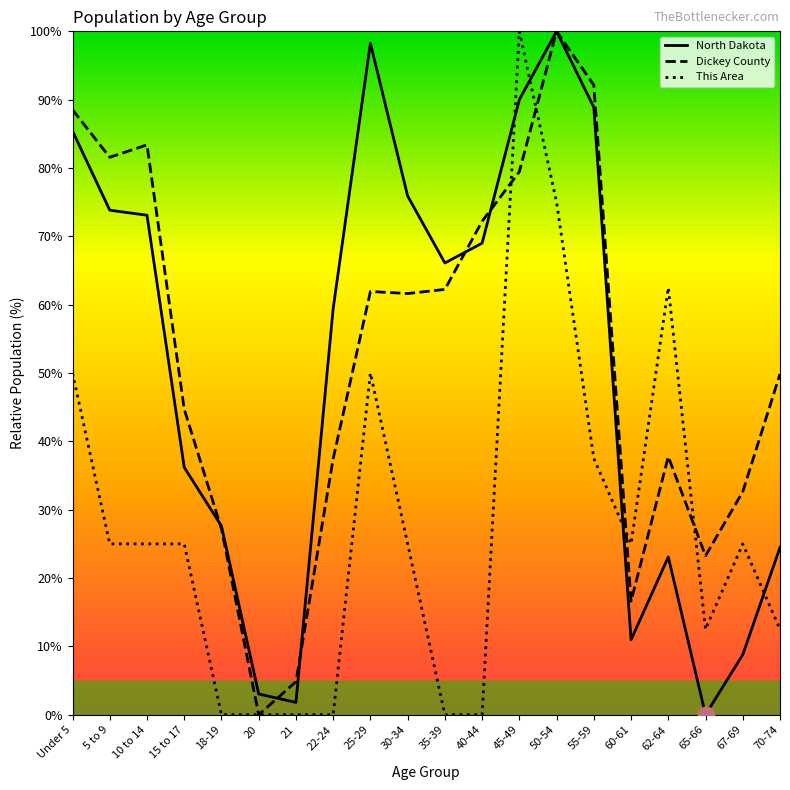

At 62-64, list the series in order from smallest to largest.

North Dakota, Dickey County, This Area